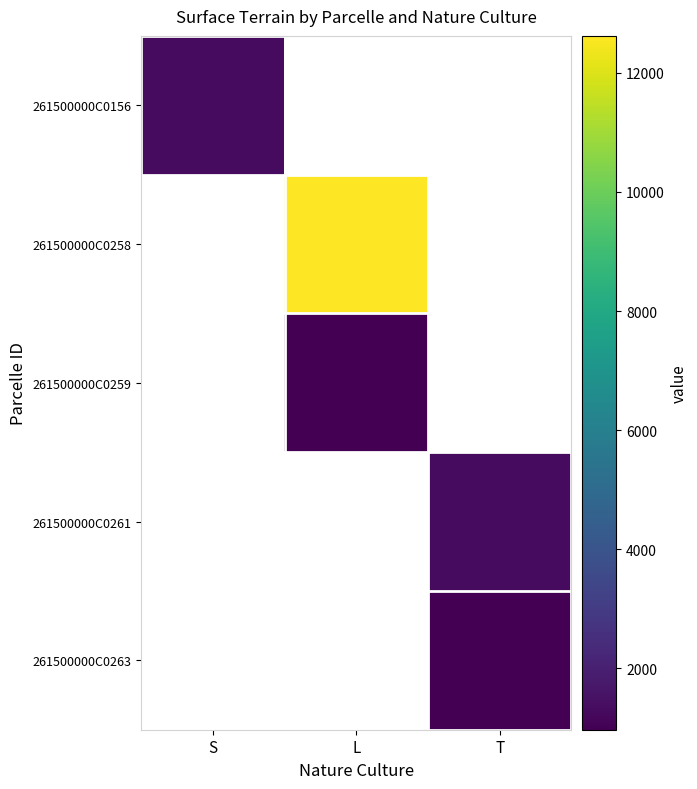

At which category does the chart reach its minimum across all series?

L